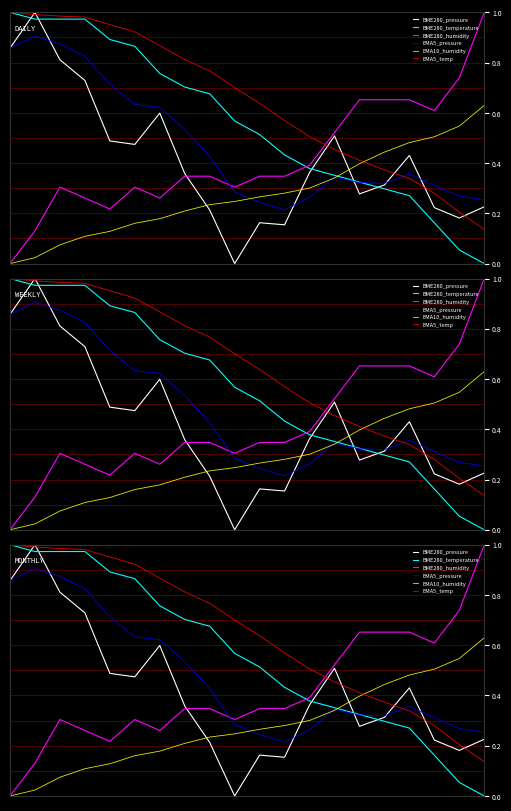

Which series has the largest range (max minus min)?

BME280_pressure